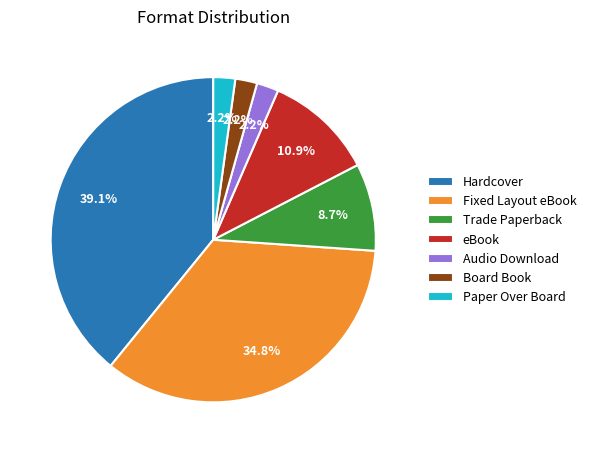

What percentage is the Trade Paperback slice, to the nearest percent?

9%